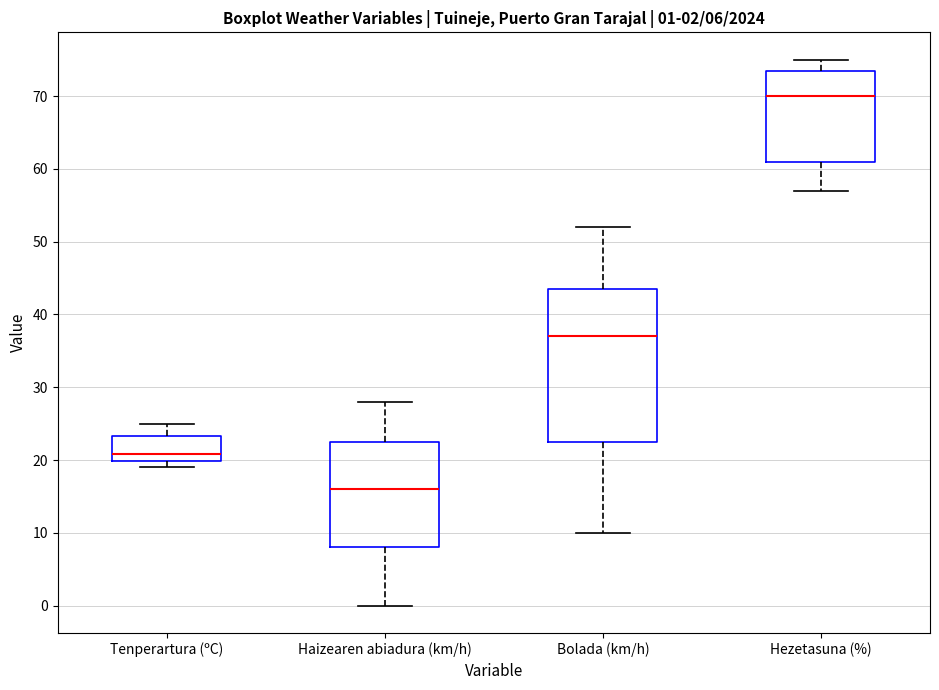

Comparing the boxes themselves (not the whiskers), which one is the tallest?

Bolada (km/h)